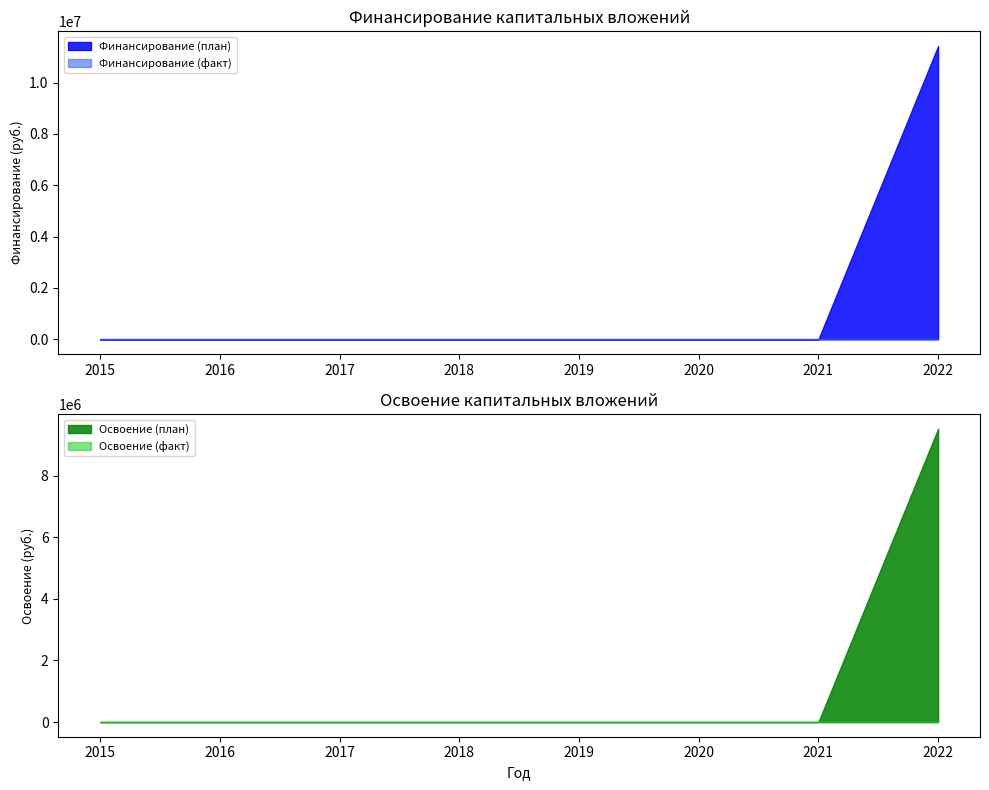

True or false: Освоение (план) and Финансирование (план) cross at least once.

False